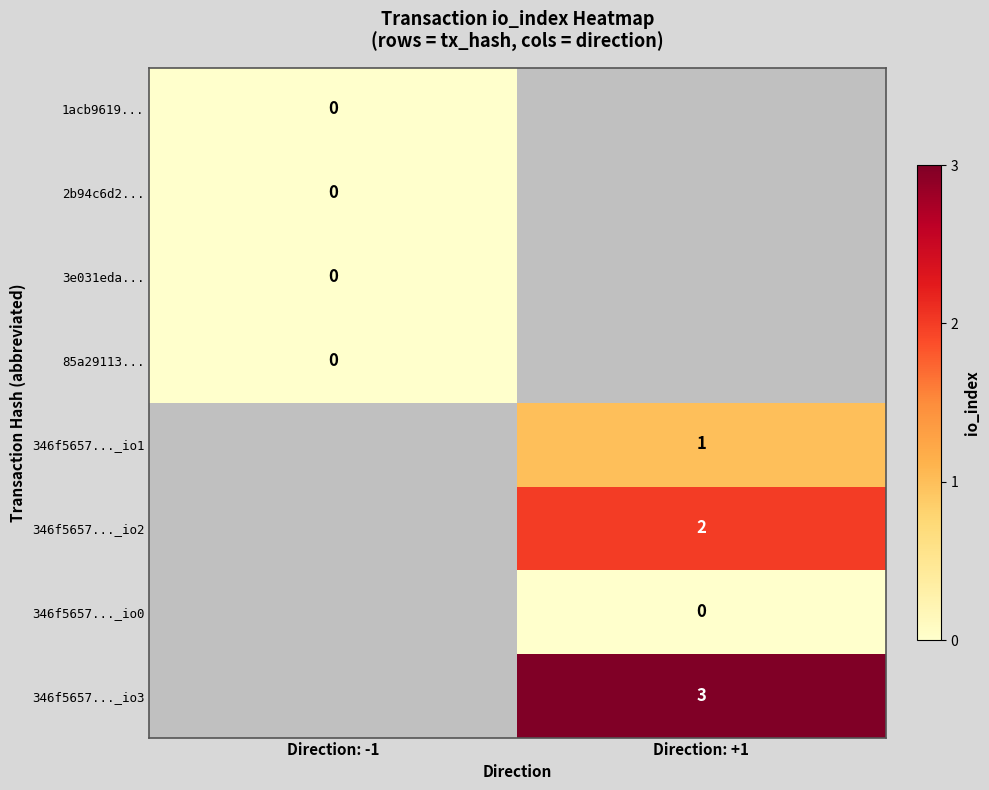

The 346f5657..._io3 series shows 5 at Direction: +1. True or false?

False